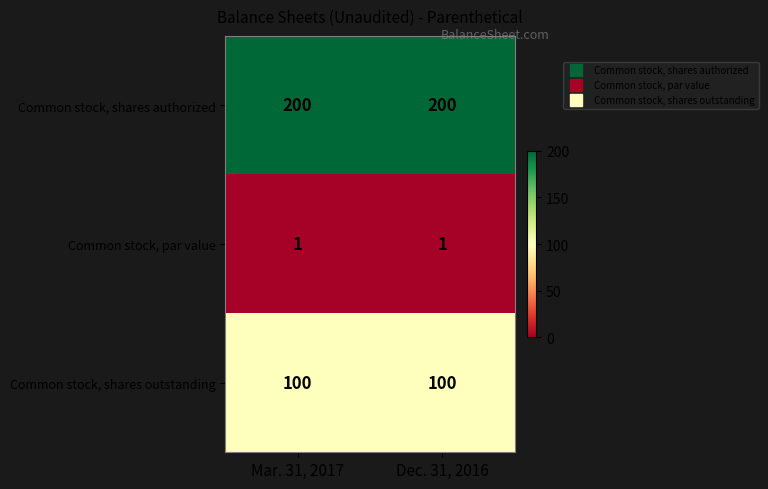

What is the difference between the highest and lowest values at Mar. 31, 2017?

199